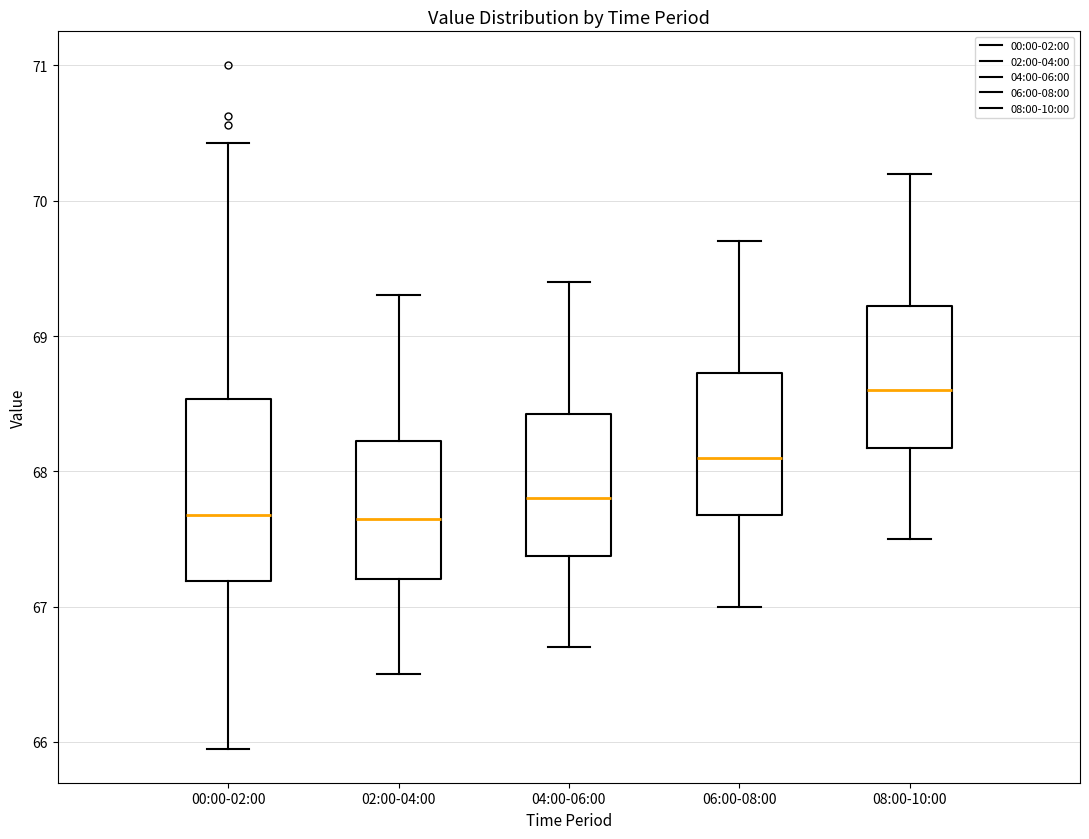

Comparing the boxes themselves (not the whiskers), which one is the tallest?

00:00-02:00